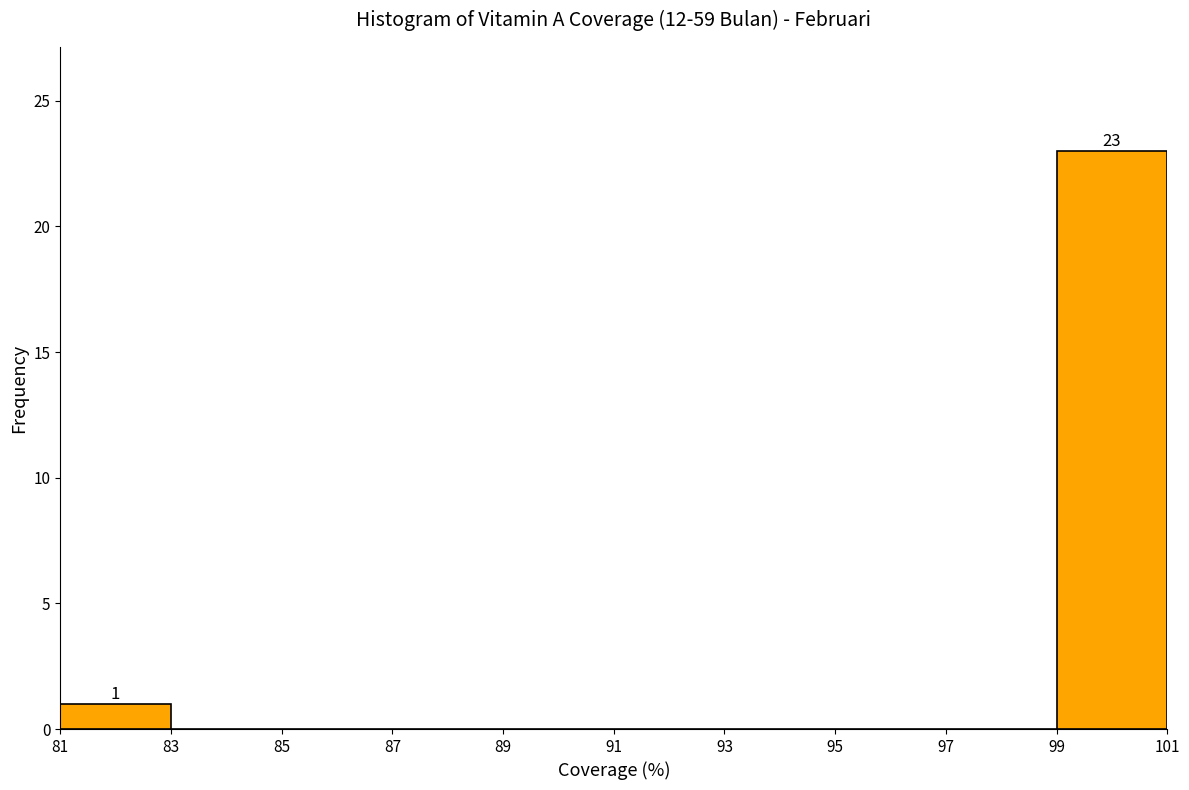

Over which range of the x-axis is the bar tallest?

99 to 101